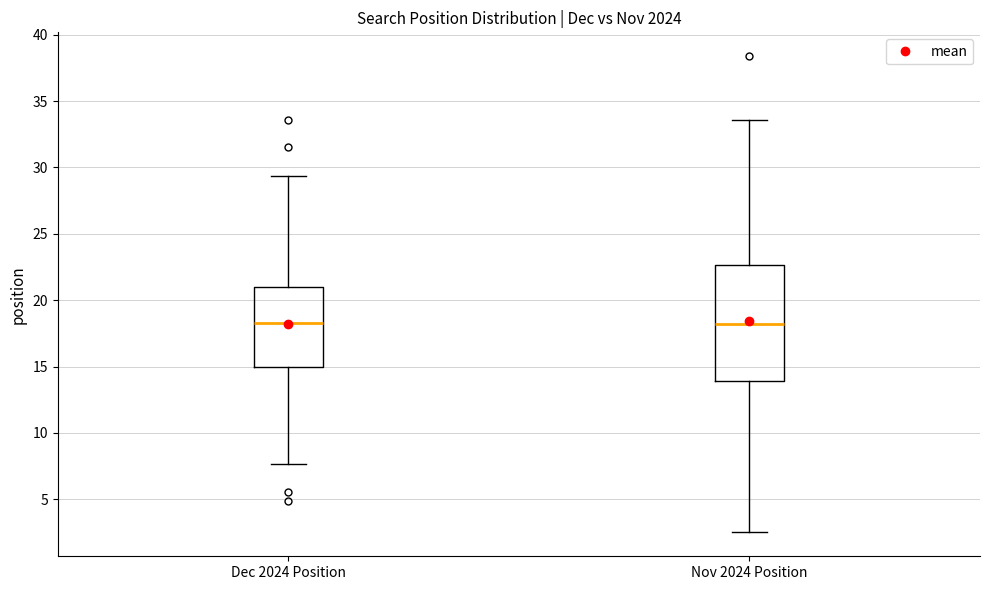

Comparing the boxes themselves (not the whiskers), which one is the tallest?

Nov 2024 Position